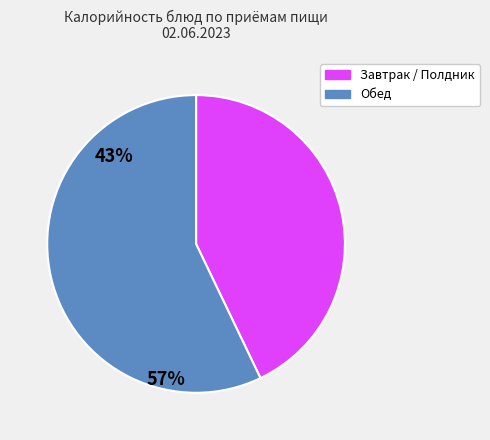

Is it true that Завтрак / Полдник is 43% of the pie?

True